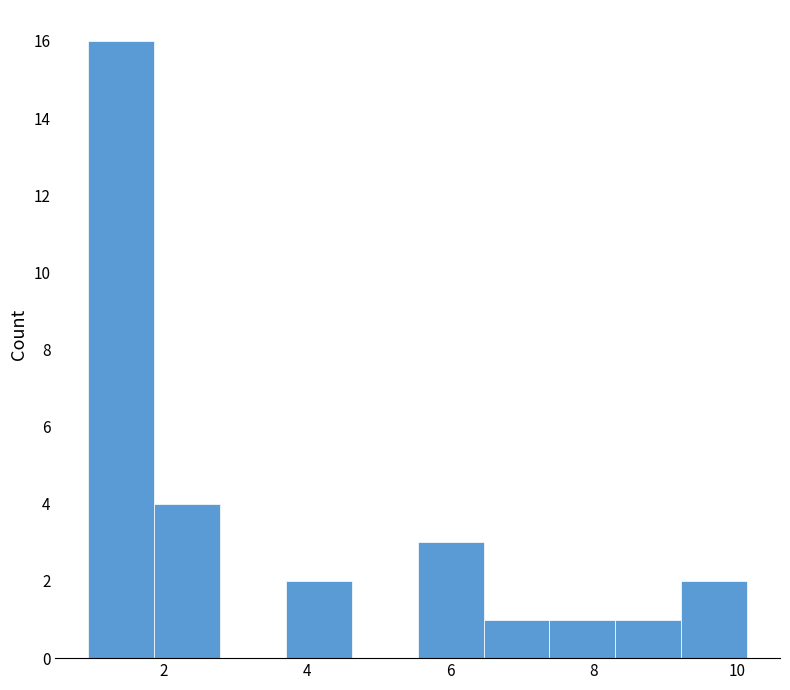

Over which range of the x-axis is the bar tallest?

1.0 to 1.8